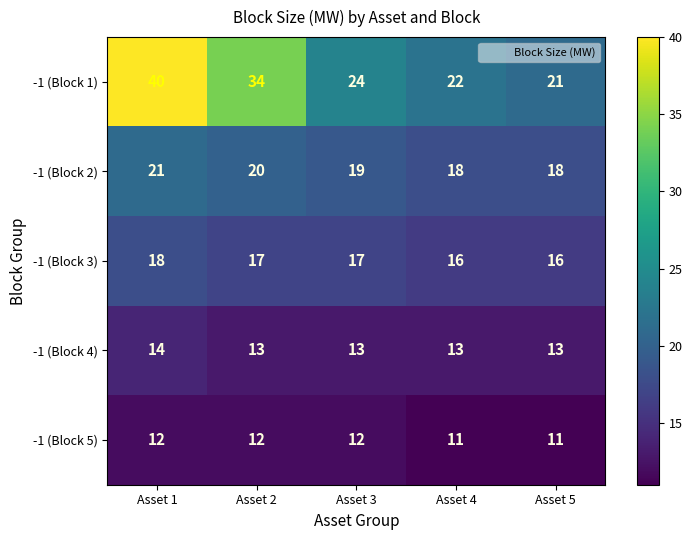

True or false: -1 (Block 5) has a value of 11 at Asset 5.

True